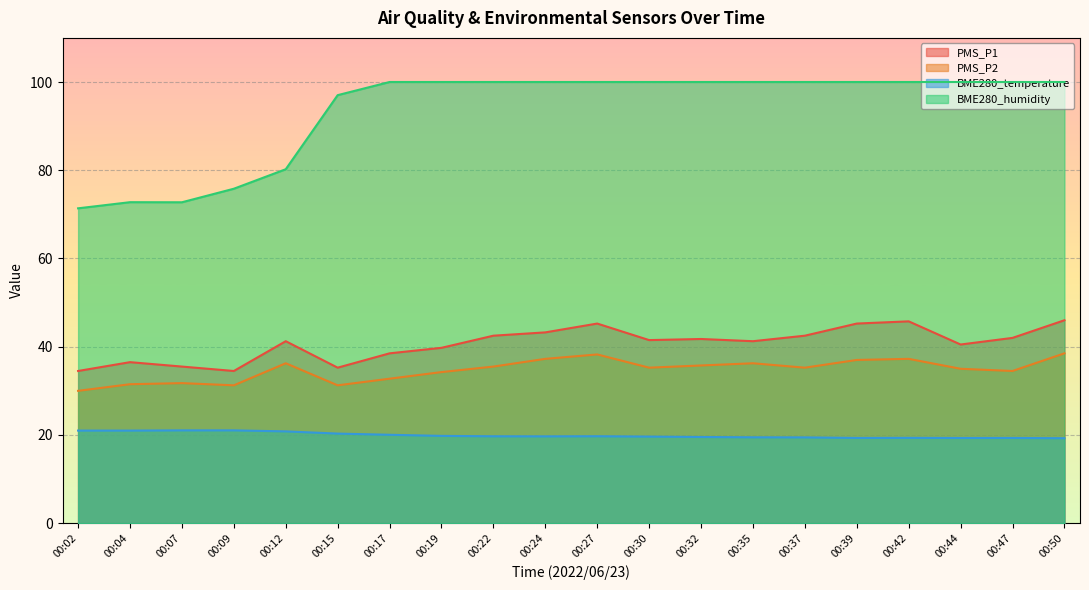

At which label does PMS_P2 first exceed 35?

00:12